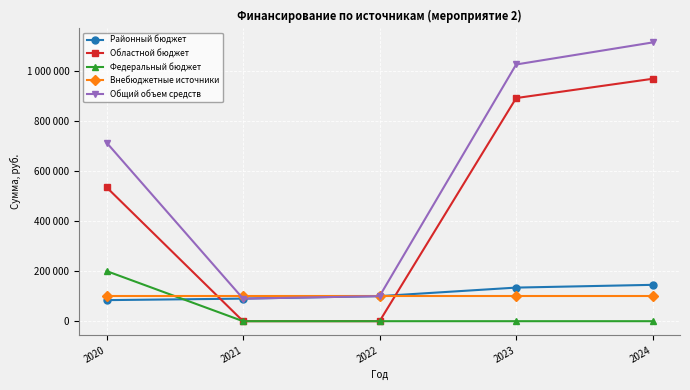

At how many categories does at least one series exceed 562447?

3